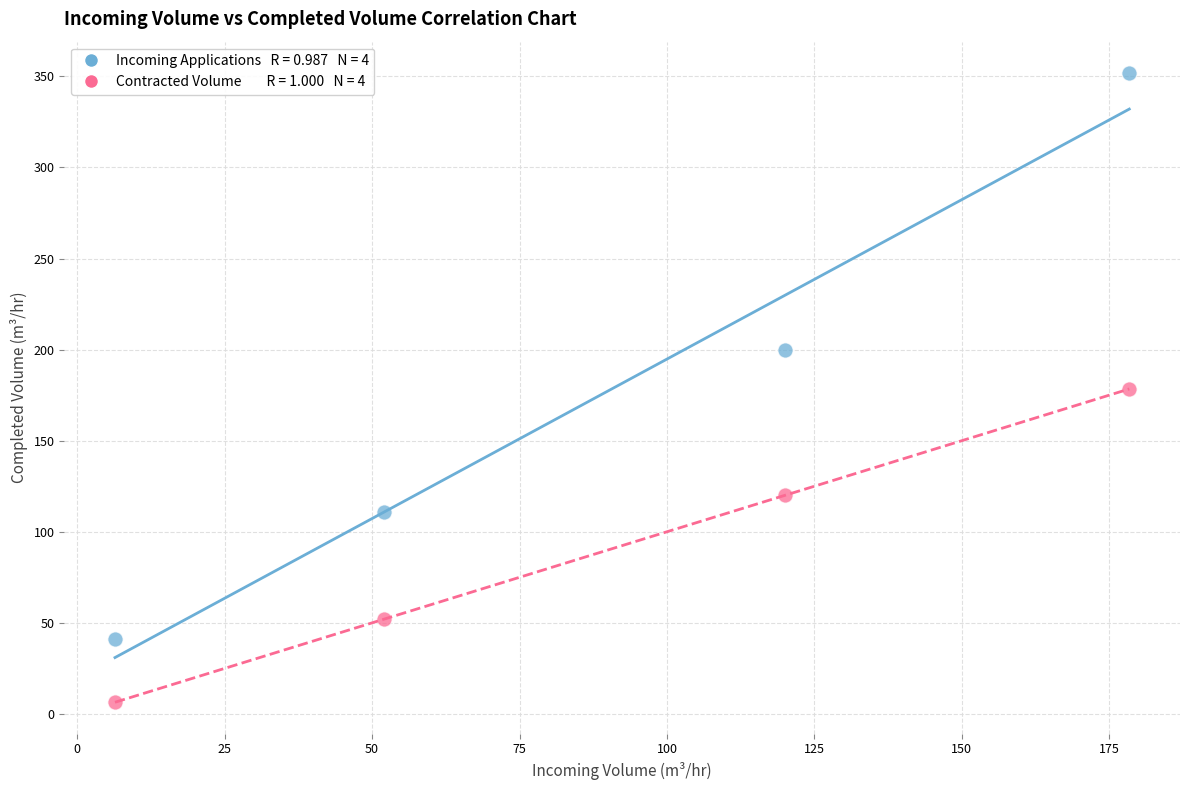

Across all data points, what is the average X value?

89.2